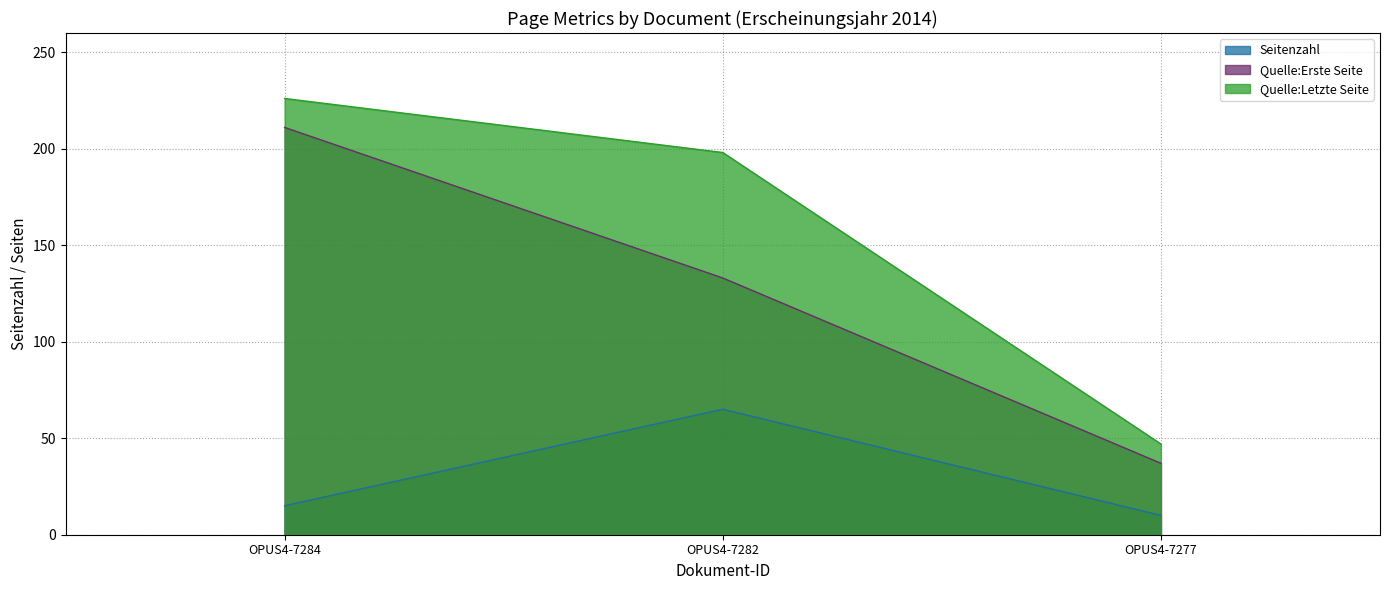

At which label does Seitenzahl reach its minimum?

OPUS4-7277